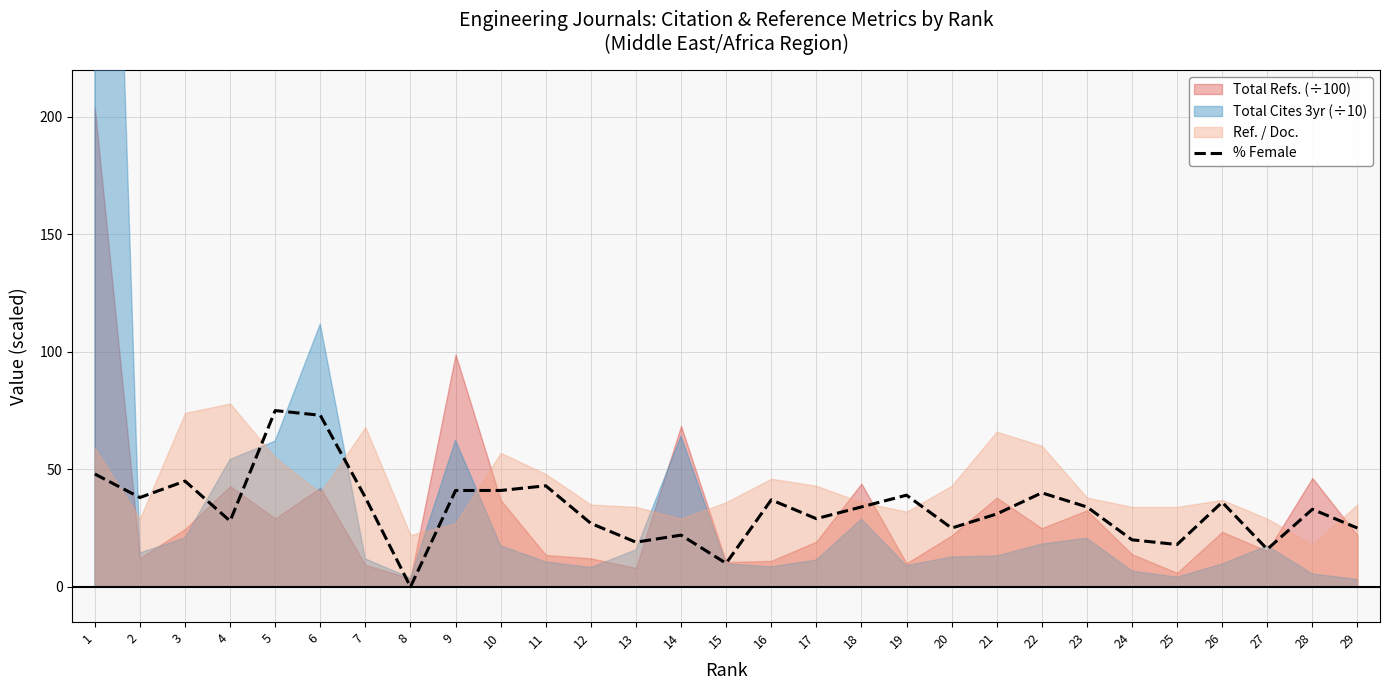

How many points are lower than both their immediate neighbors (excluding endpoints)?

9